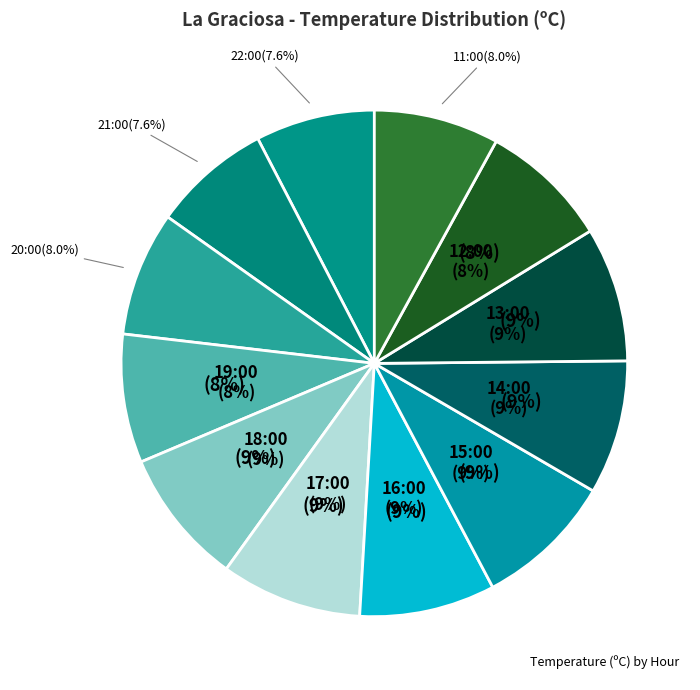

To the nearest percent, what percentage of the pie is 21:00?

8%